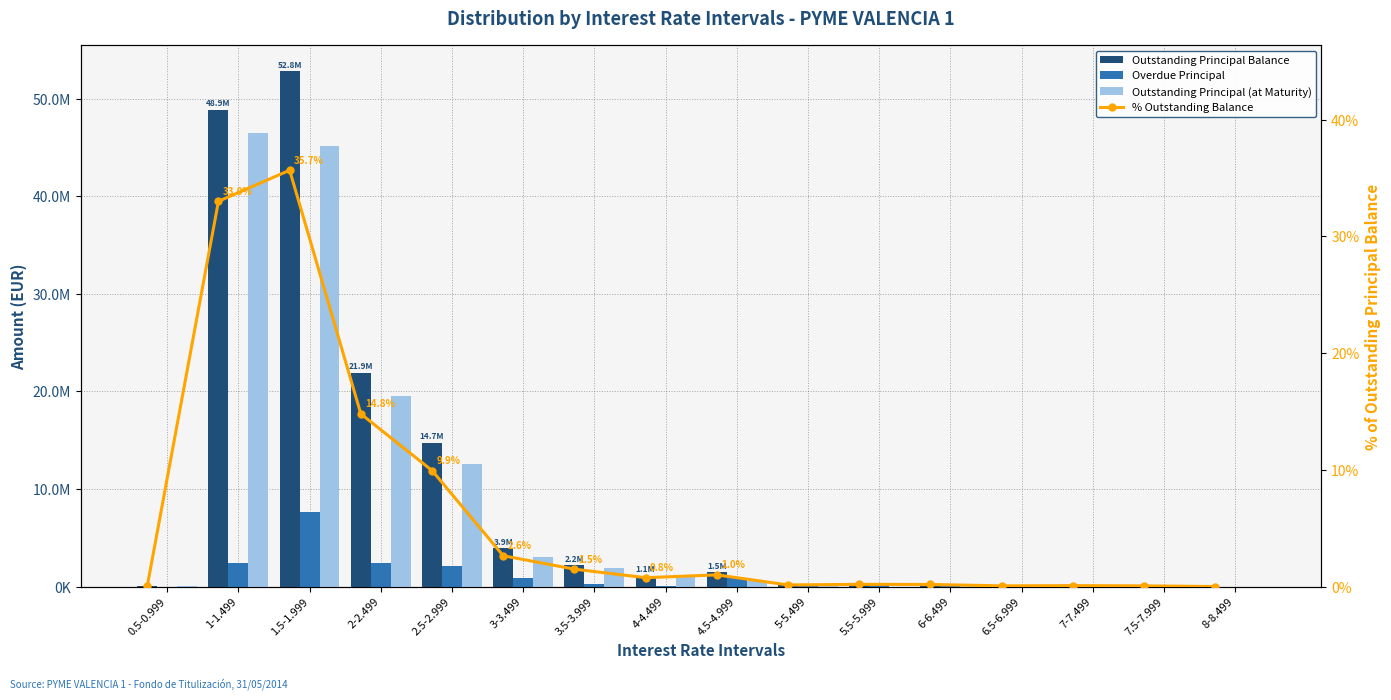

Which series has the largest range (max minus min)?

Outstanding Principal Balance